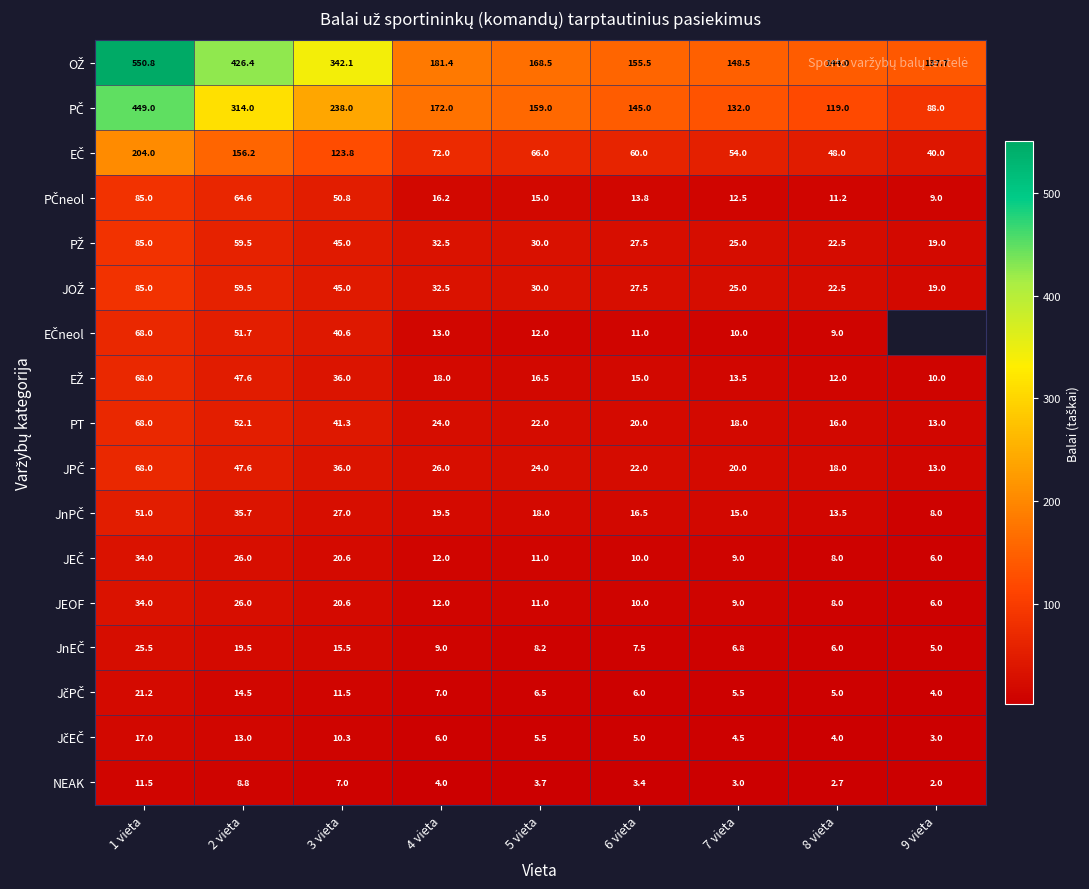

What is the difference between the highest and lowest values at 2 vieta?

417.6